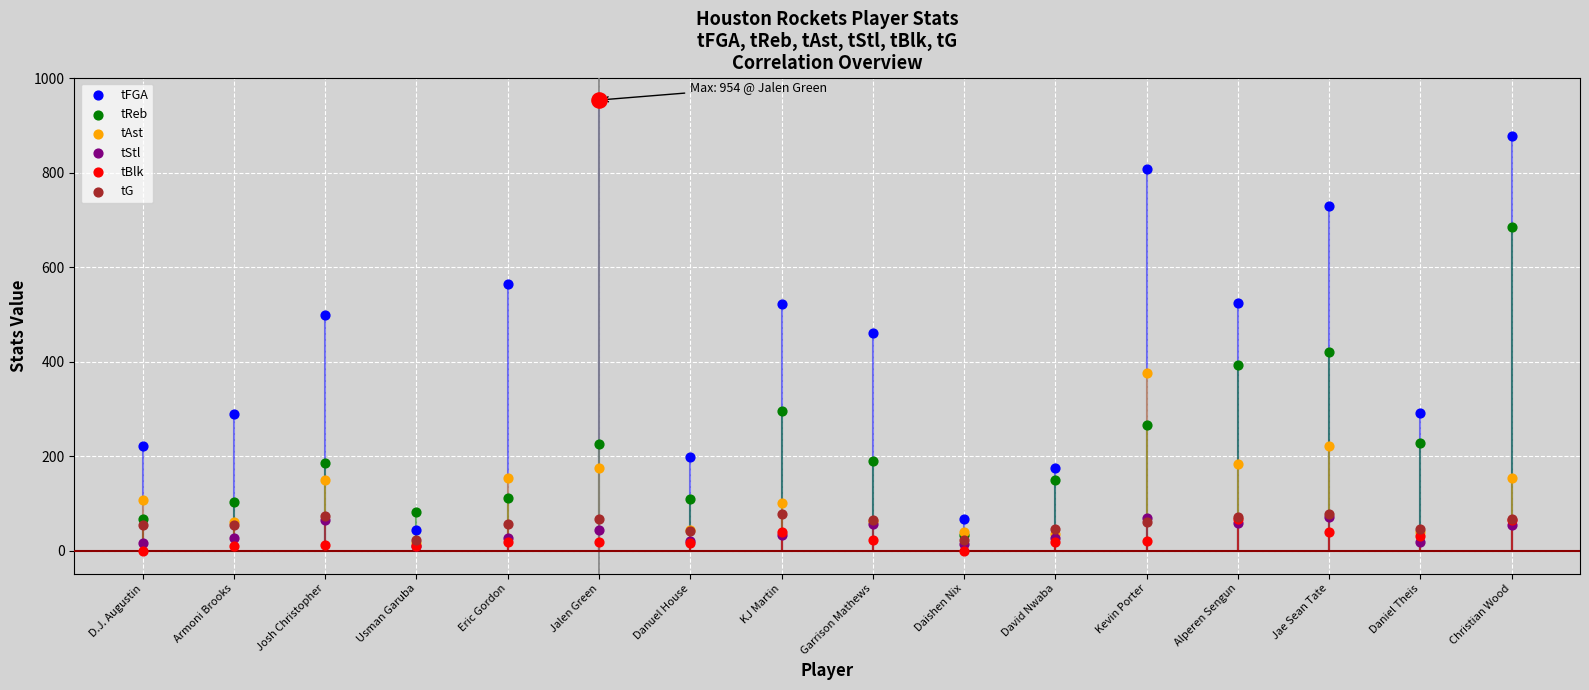

Which series has the widest spread of Y values?

tFGA